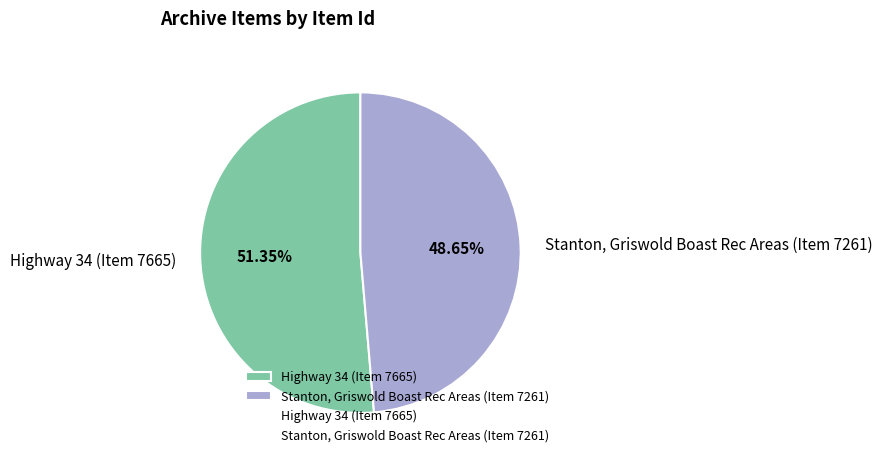

What portion of the pie excludes Highway 34 (Item 7665)?

48.6%